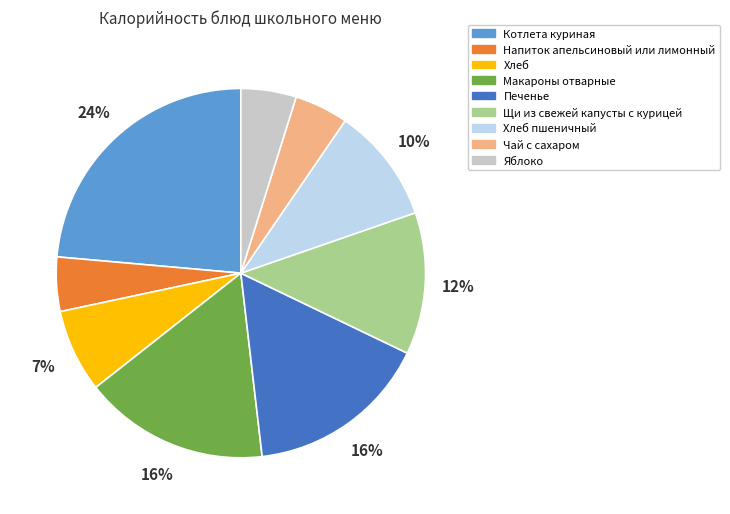

To the nearest percent, what is the average slice percentage?

11%